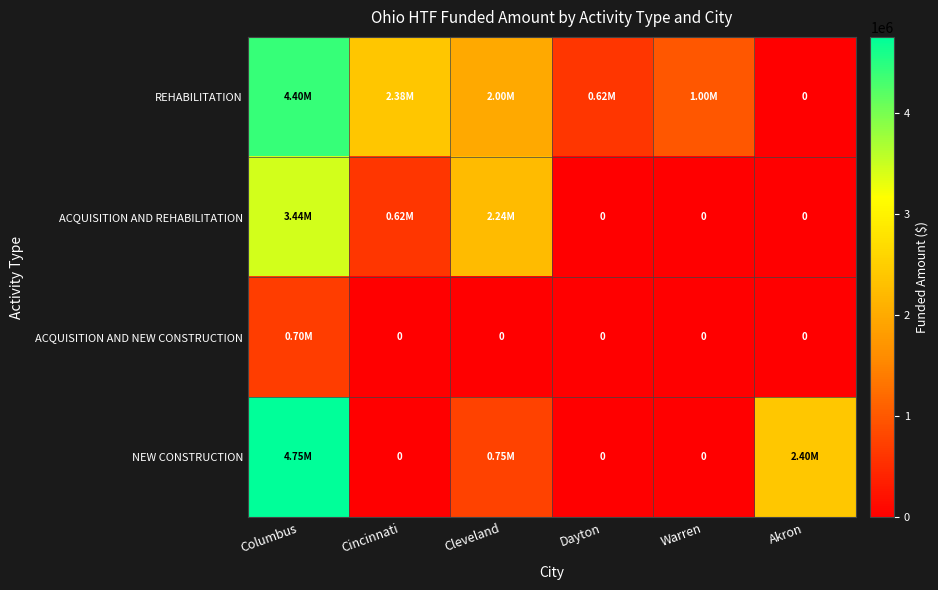

List the series in order of their overall mean, lowest first.

ACQUISITION AND NEW CONSTRUCTION, ACQUISITION AND REHABILITATION, NEW CONSTRUCTION, REHABILITATION